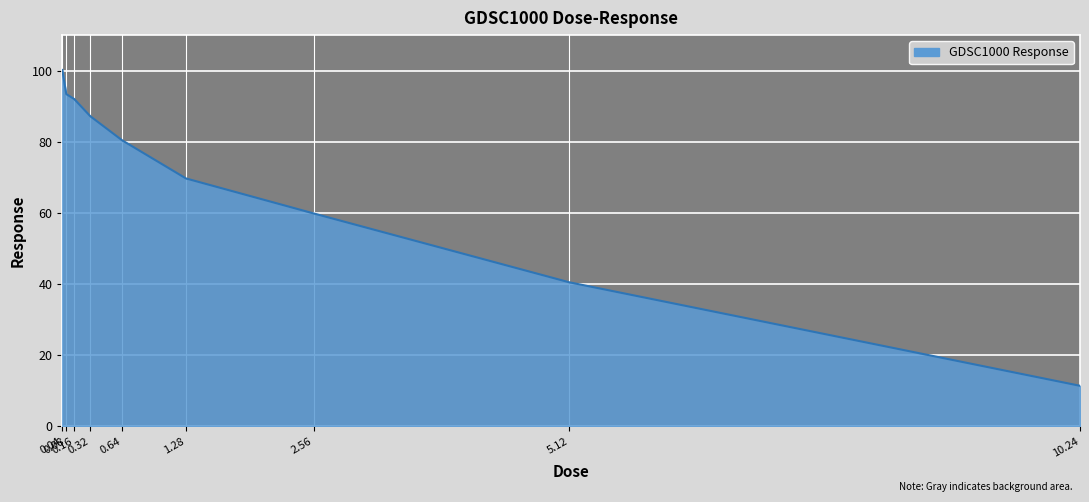

List the labels in order of value, largest first.

0.04, 0.08, 0.16, 0.32, 0.64, 1.28, 2.56, 5.12, 10.24